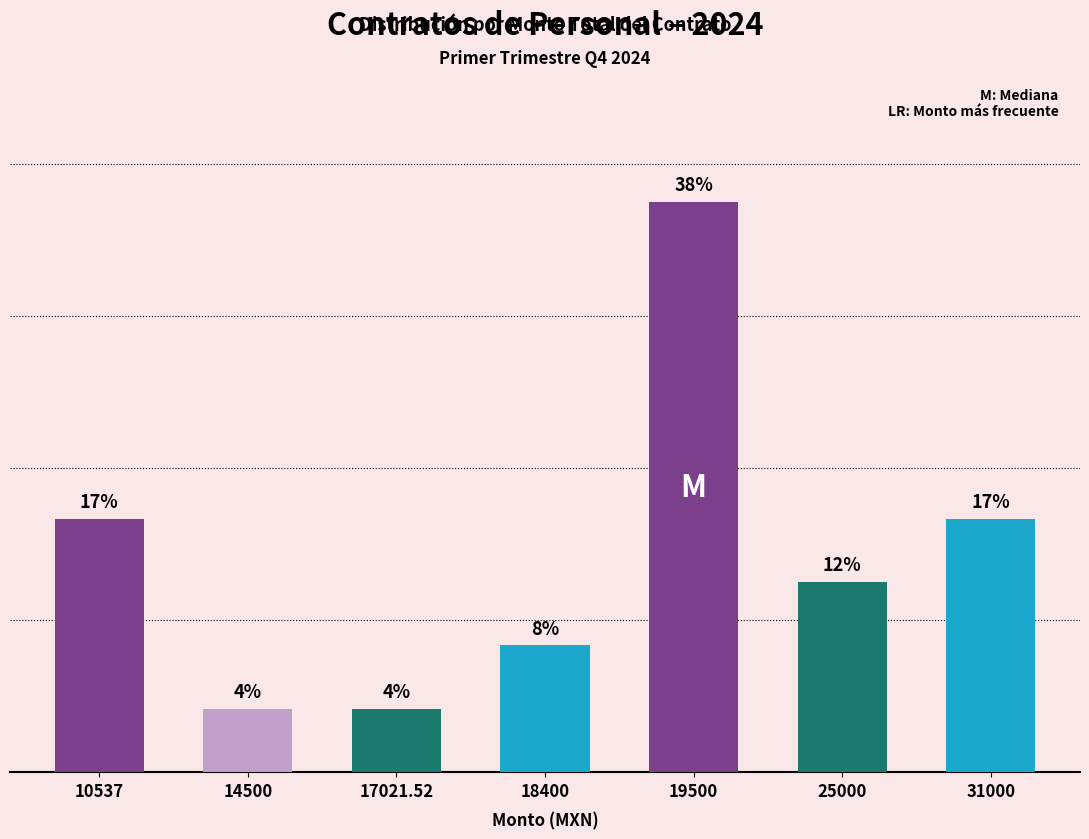

Rank the categories by value from highest to lowest.

19500, 10537, 31000, 25000, 18400, 14500, 17021.52